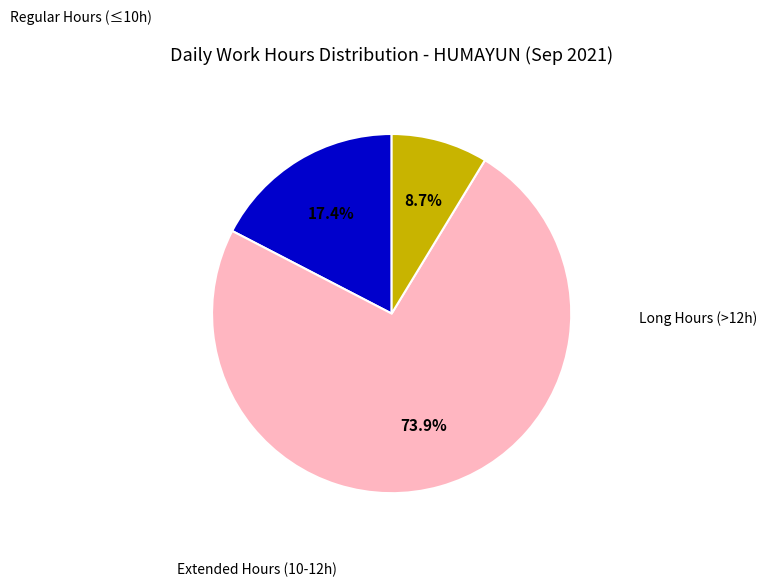

Is there a majority slice in this chart?

Yes